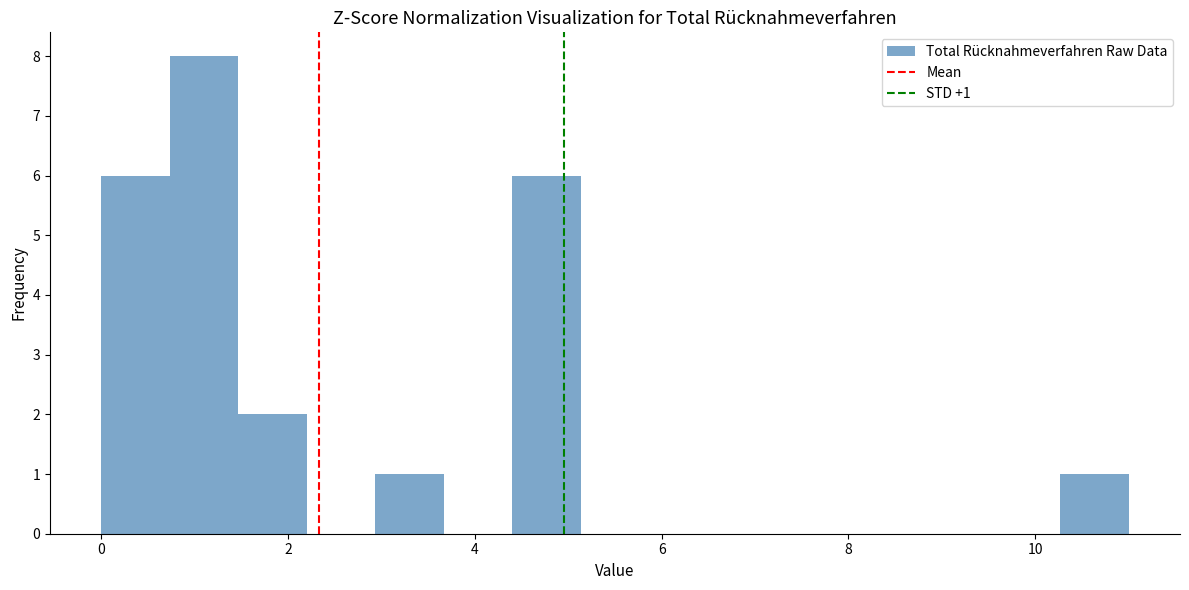

Around what value on the x-axis is the tallest bar? Give the approximate position of its centre, as read against the axis.

1.2